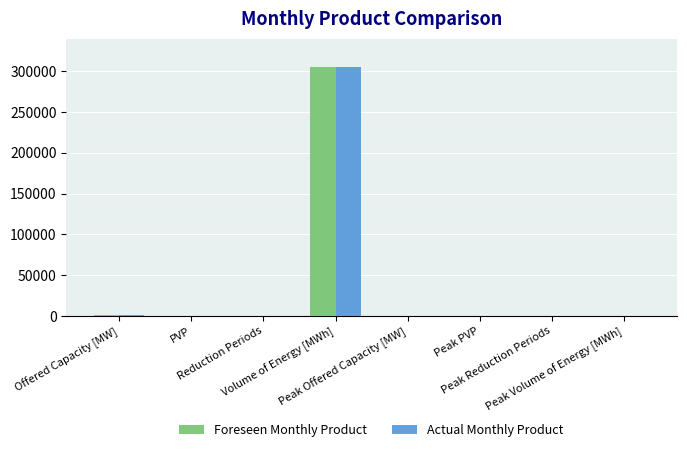

How many values in the Foreseen Monthly Product series exceed 0?

3